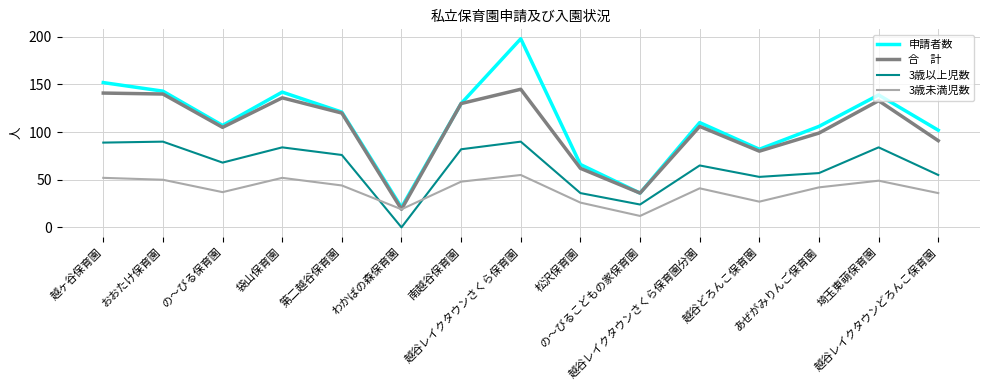

What is the maximum value shown in the chart?

198